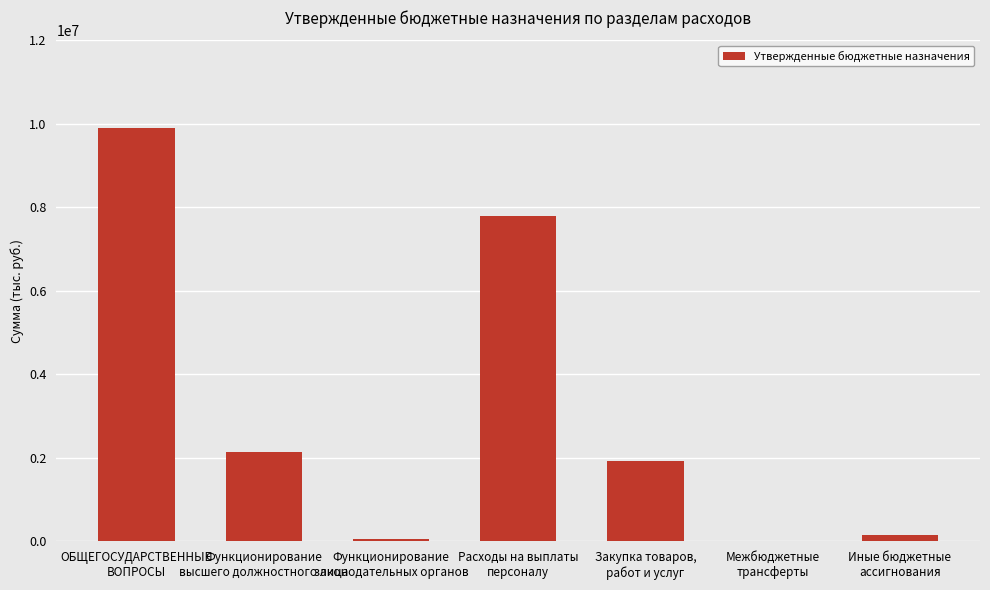

Are the bars horizontal?

No